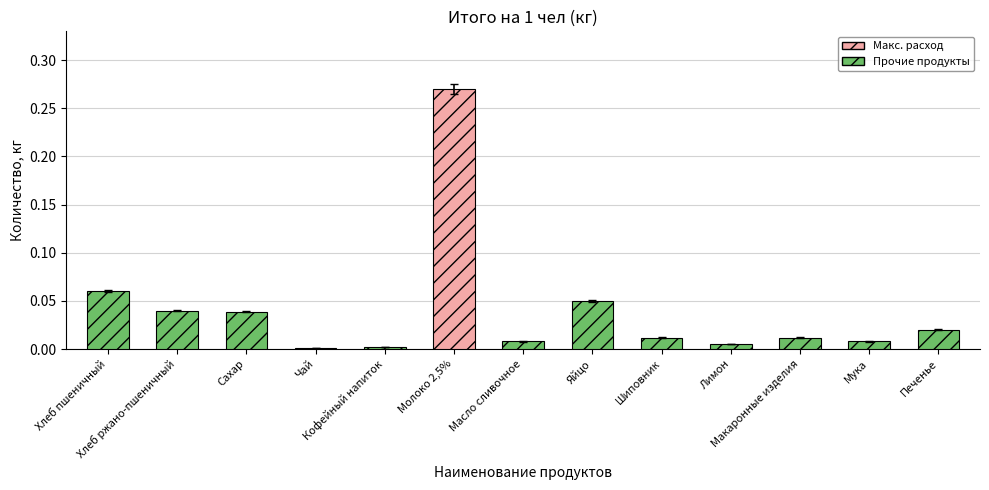

At which label is the value closest to 0?

Чай